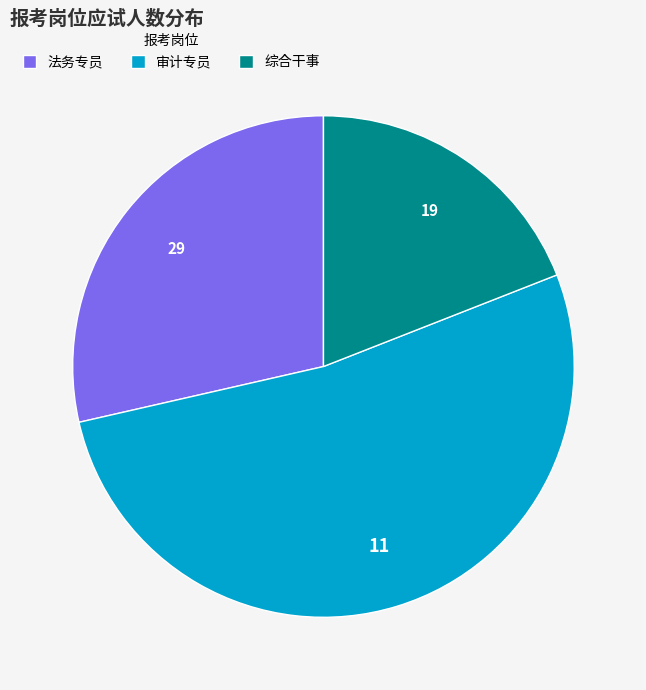

How many segments does this pie chart have?

3